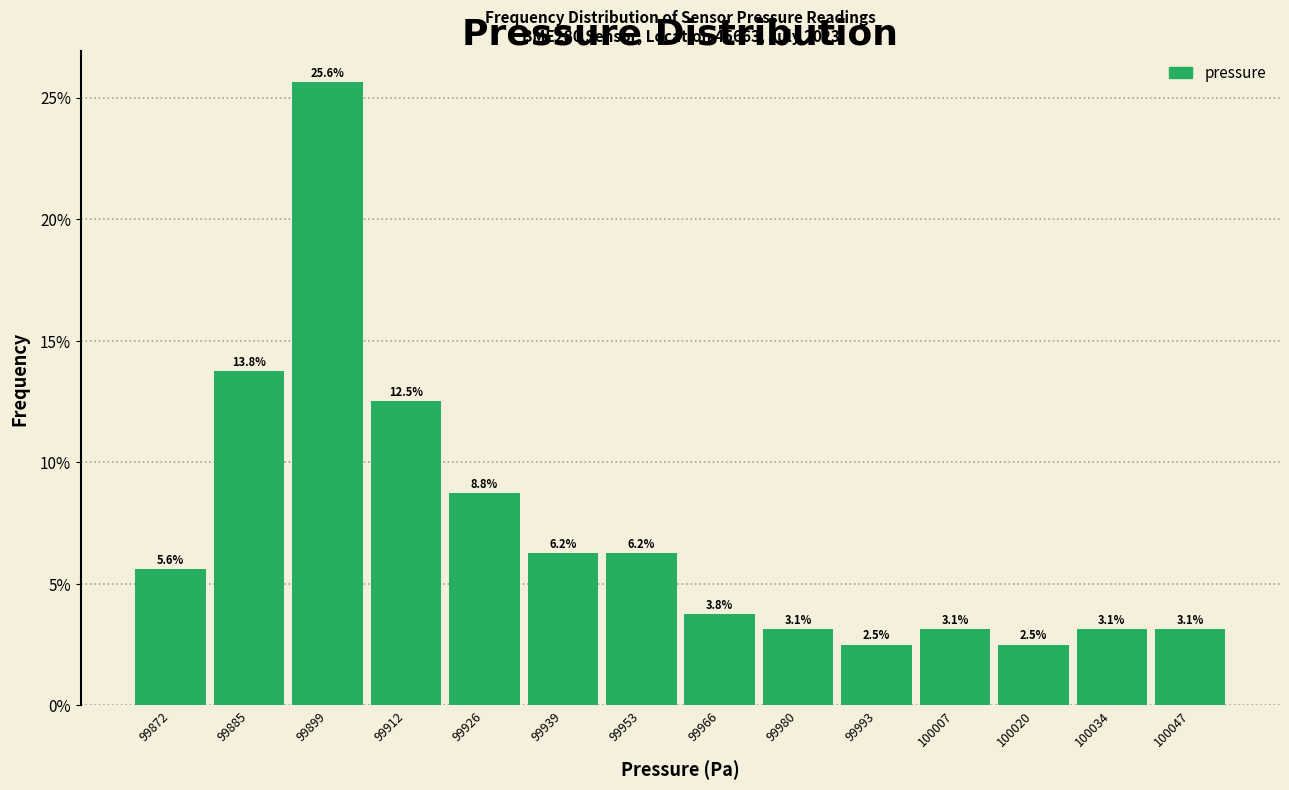

At which label does the data first exceed 5?

99872